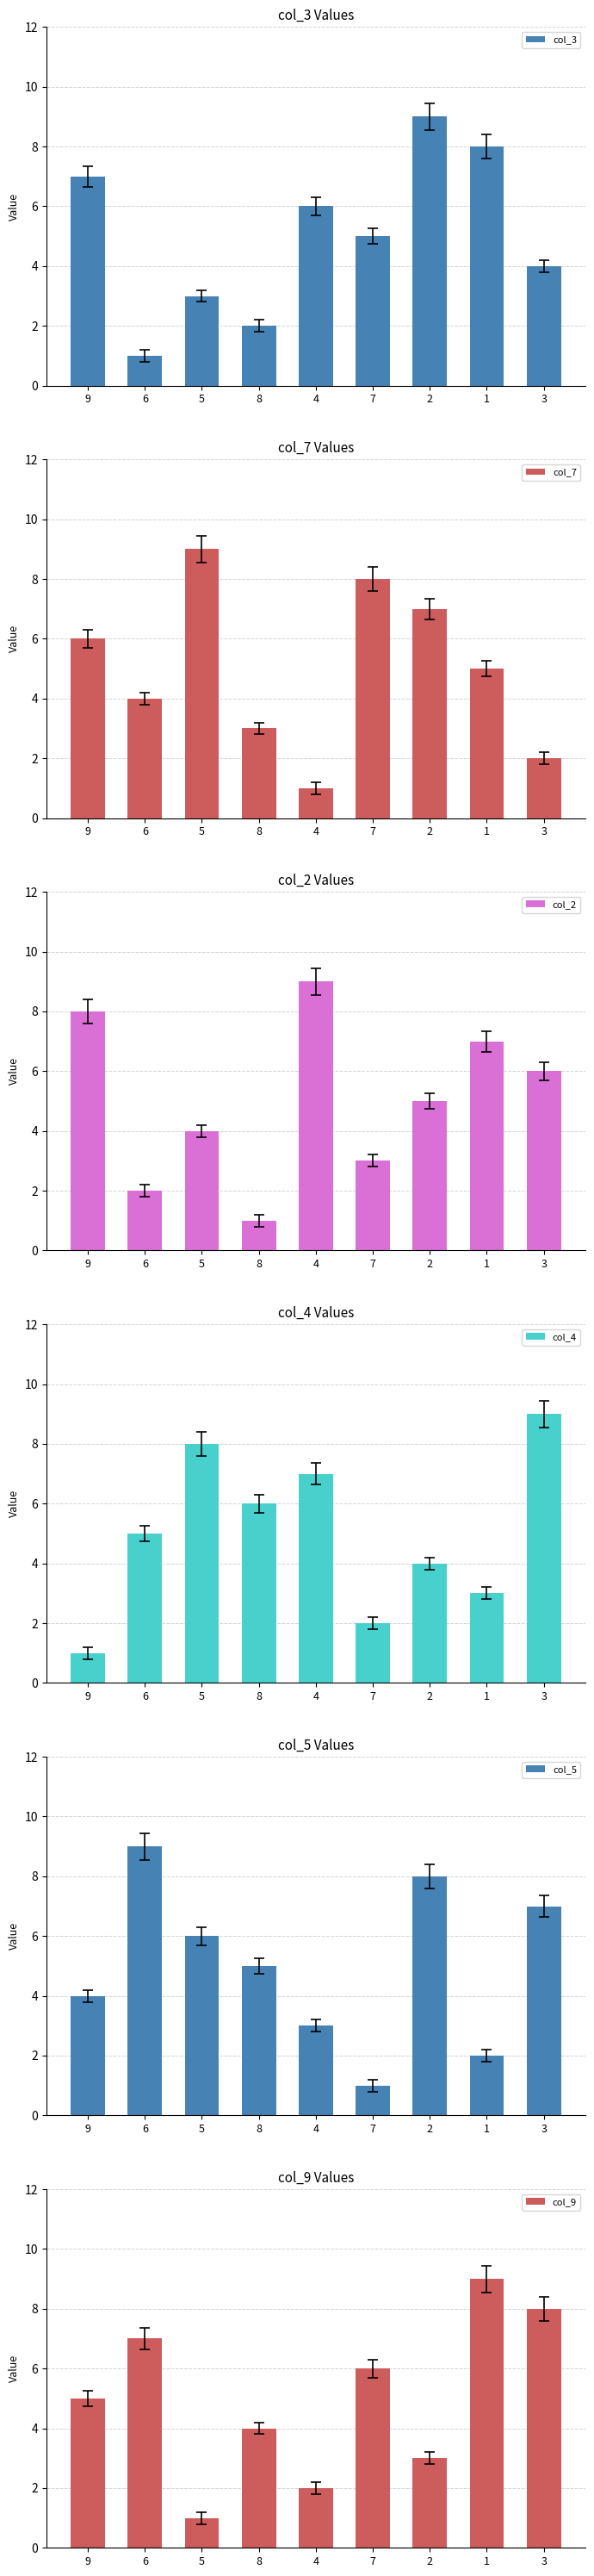

Count the number of categories in the chart.

9